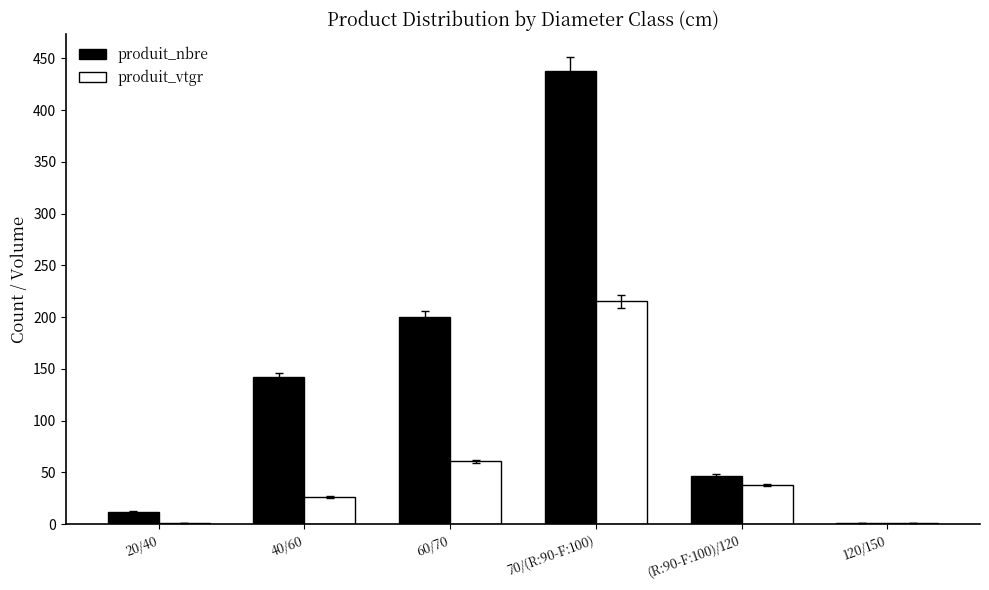

Is the value of produit_nbre at 120/150 greater than the value of produit_vtgr at (R:90-F:100)/120?

No